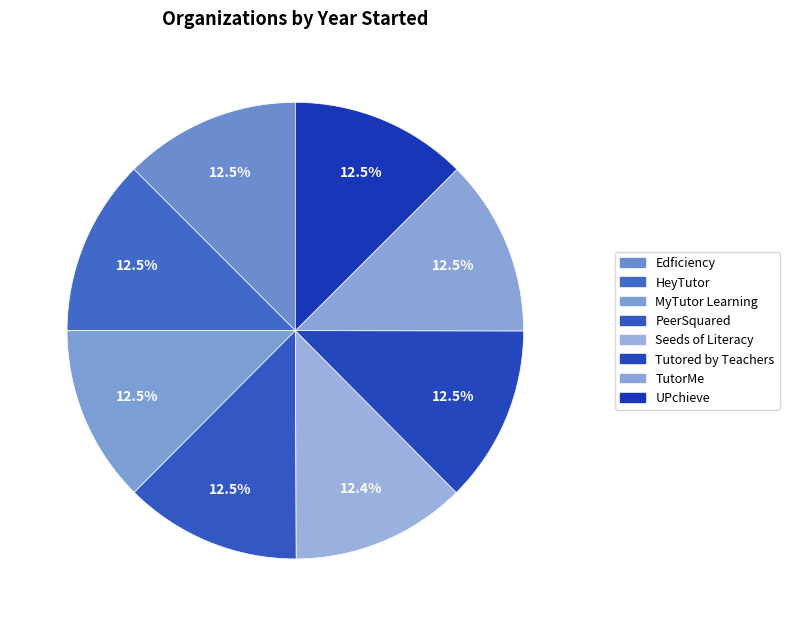

Count the number of slices in the pie.

8